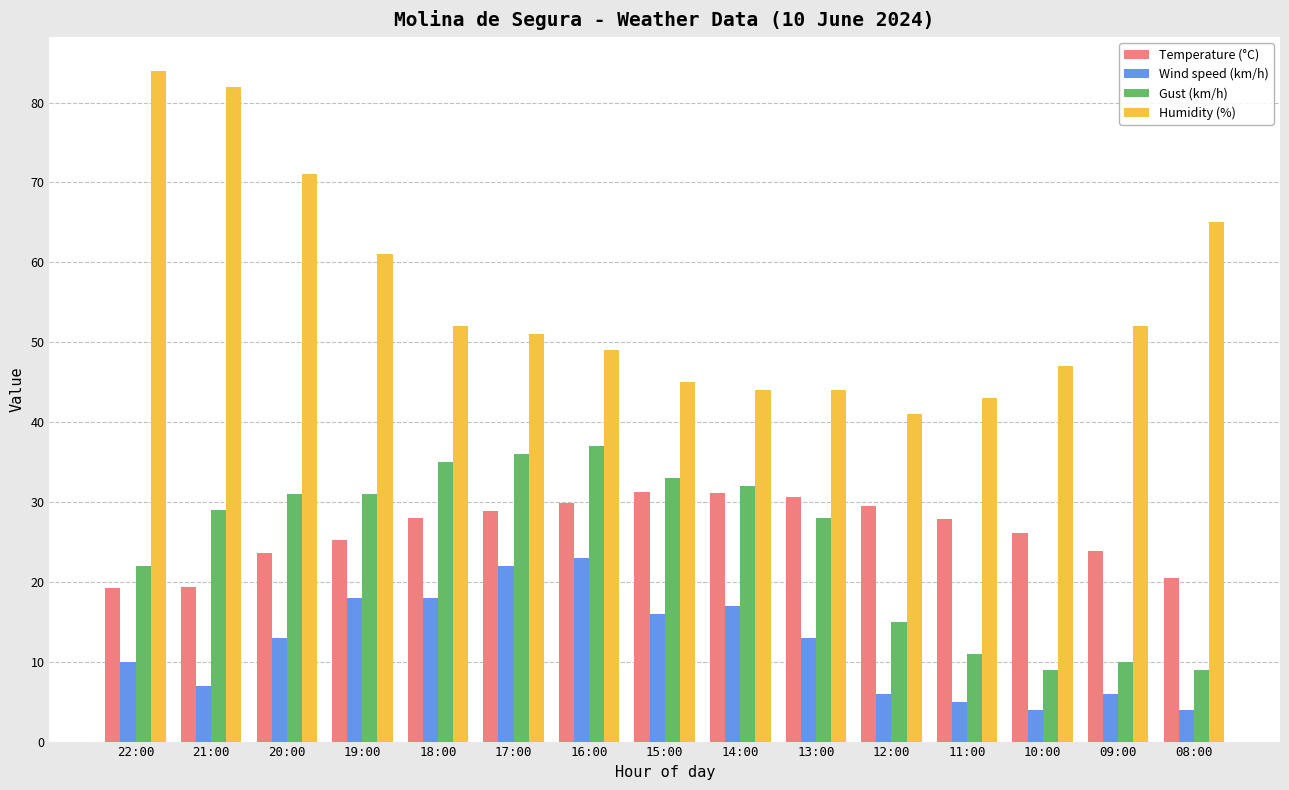

What is the difference between the maximum and second lowest values in the Temperature (°C) series?

11.9